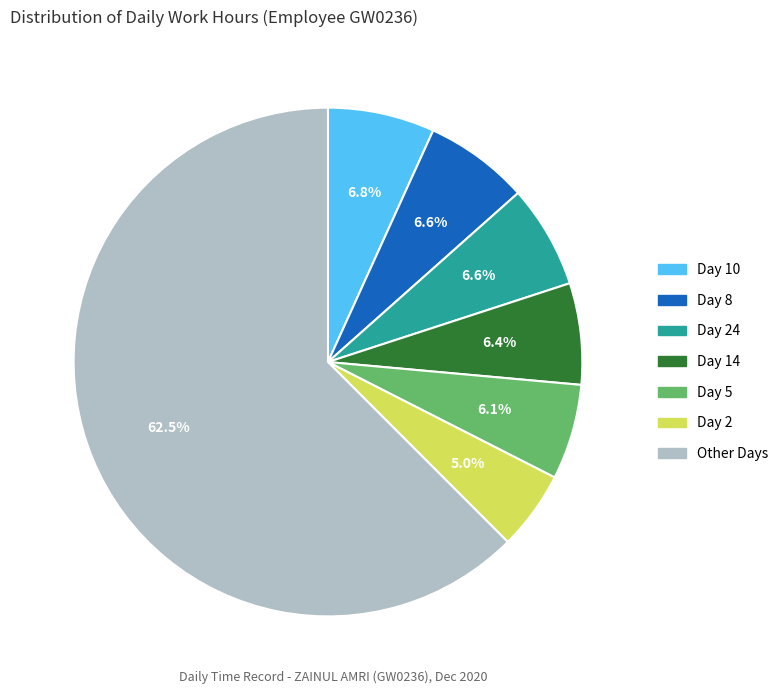

How many segments does this pie chart have?

7